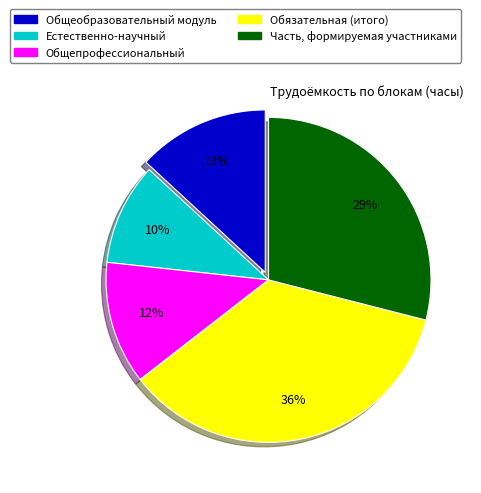

To the nearest percent, what percentage of the pie is Обязательная (итого)?

36%